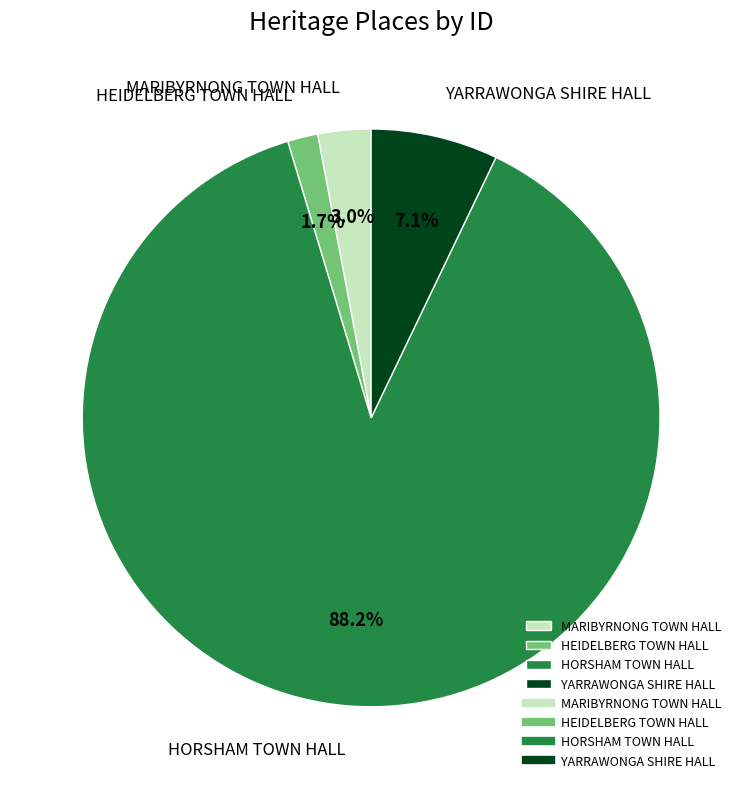

Count the number of slices in the pie.

4